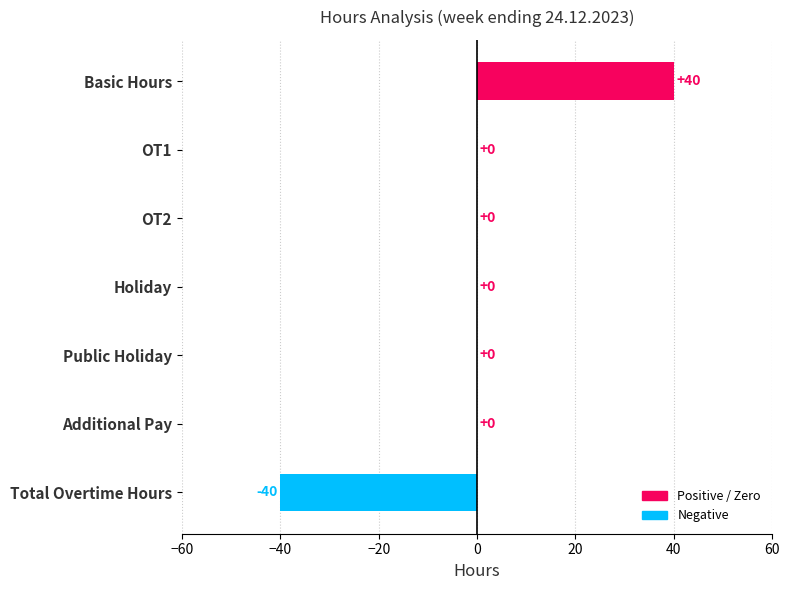

Between Holiday and Total Overtime Hours, which is larger?

Holiday